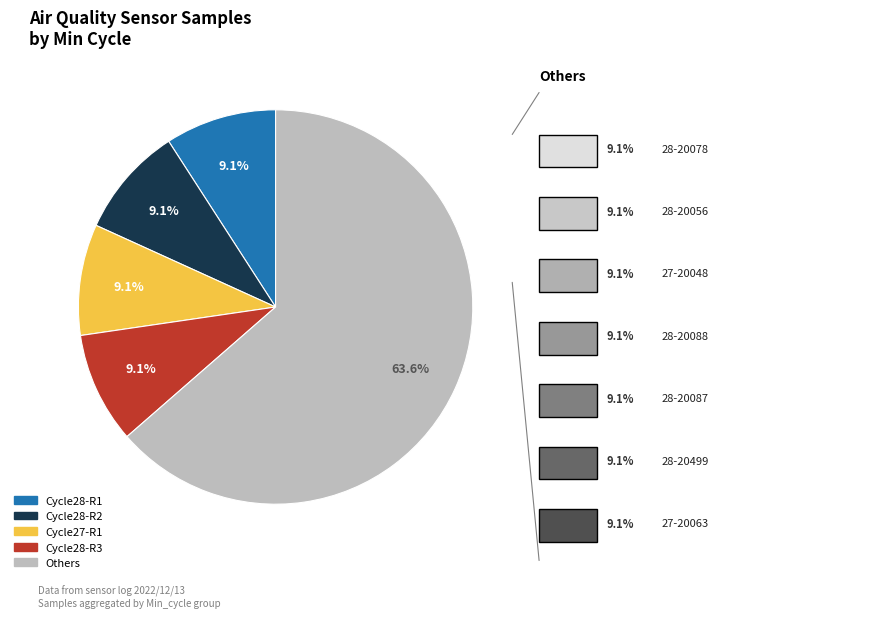

Is there a majority slice in this chart?

Yes